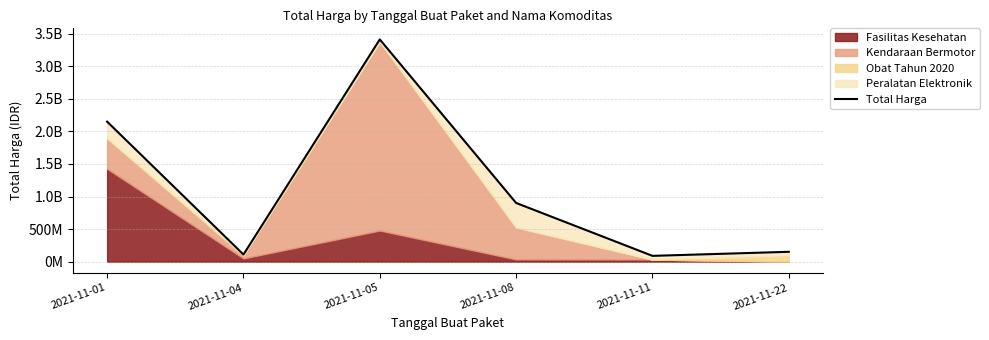

The chart shows a value of 109034000 at 2021-11-04. True or false?

True